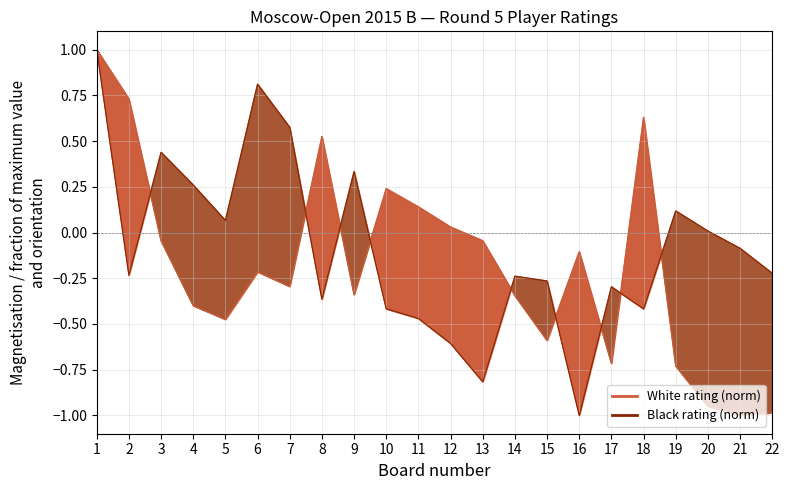

At which label does White rating (norm) first exceed 0?

1